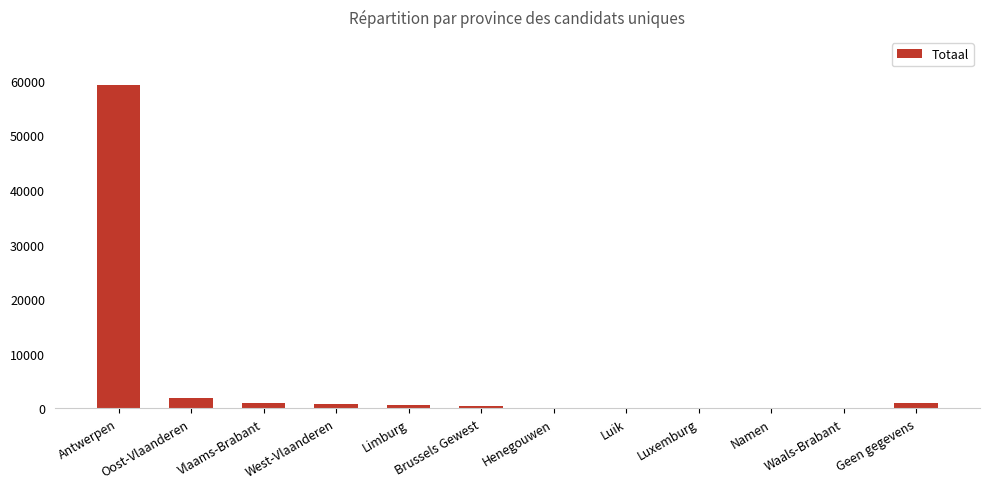

The value at Antwerpen is 92996. True or false?

False